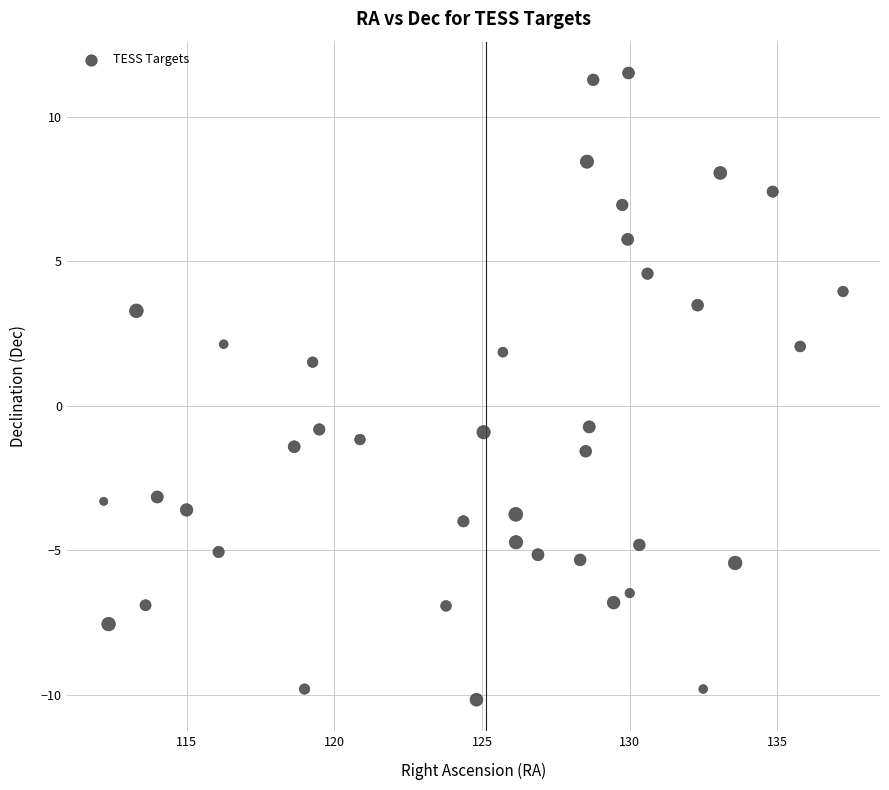

What is the range of Y values (max minus min)?

21.7